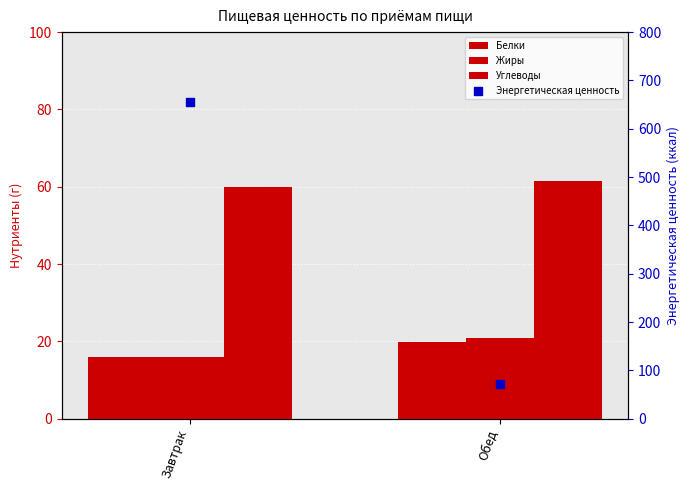

Which series has the largest total across all categories?

Энергетическая ценность